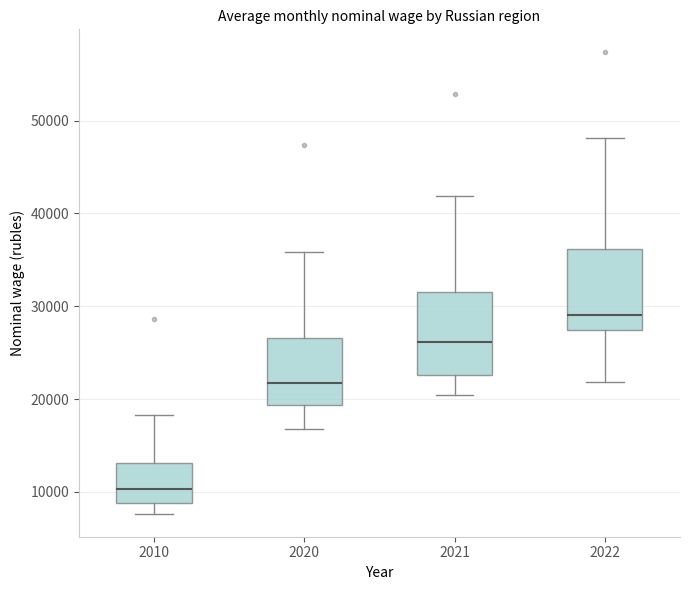

Reading left to right, transcribe this box plot: for each box, give where its median line is, the range the box spans, and where its two whiskers end, as read against the y-axis. The values are not printed on the chart, so give them approximately, as read against the axis.

2010: median 10000, box 9000 to 13000, whiskers 8000 to 18000
2020: median 22000, box 19000 to 27000, whiskers 17000 to 36000
2021: median 26000, box 23000 to 32000, whiskers 20000 to 42000
2022: median 29000, box 27000 to 36000, whiskers 22000 to 48000